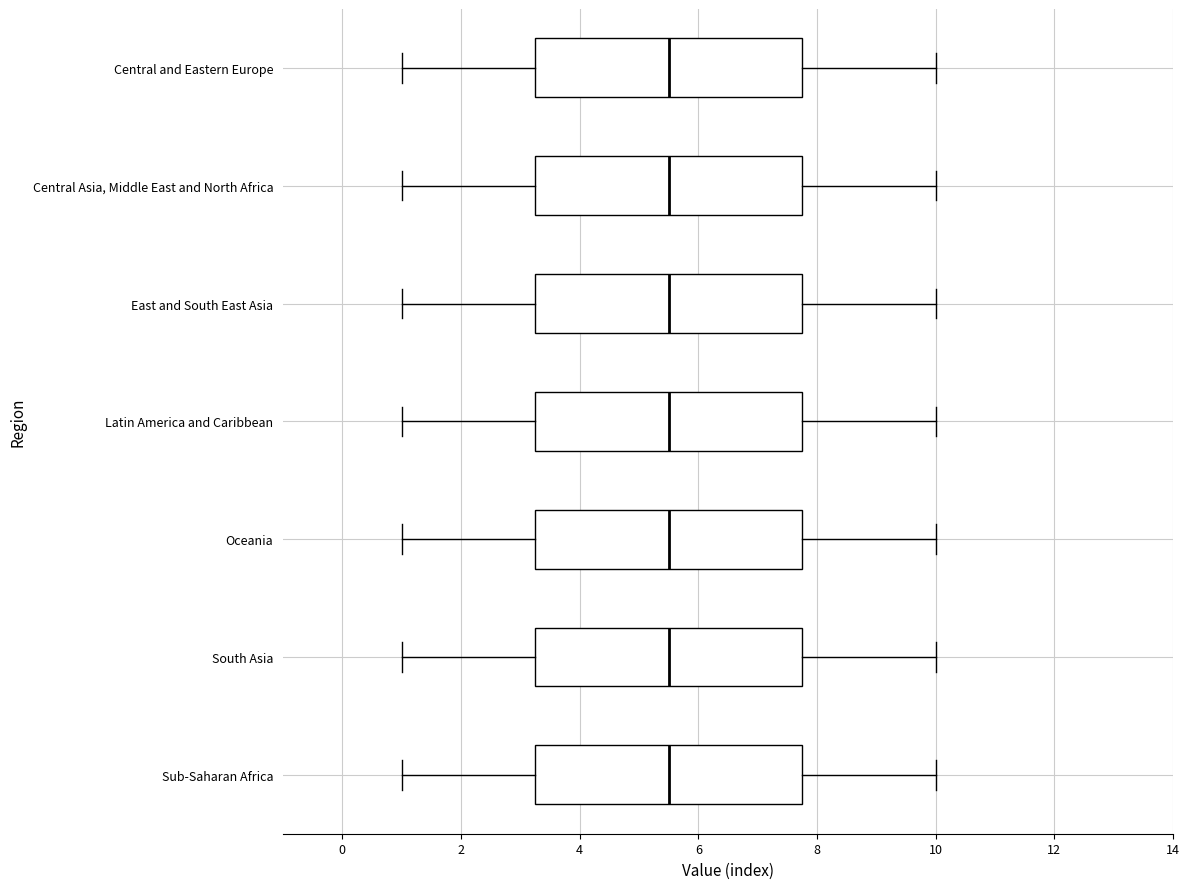

Reading bottom to top, transcribe this box plot: for each box, give where its median line is, the range the box spans, and where its two whiskers end, as read against the x-axis. The values are not printed on the chart, so give them approximately, as read against the axis.

Sub-Saharan Africa: median 5.6, box 3.2 to 7.8, whiskers 1.0 to 10.0
South Asia: median 5.6, box 3.2 to 7.8, whiskers 1.0 to 10.0
Oceania: median 5.6, box 3.2 to 7.8, whiskers 1.0 to 10.0
Latin America and Caribbean: median 5.6, box 3.2 to 7.8, whiskers 1.0 to 10.0
East and South East Asia: median 5.6, box 3.2 to 7.8, whiskers 1.0 to 10.0
Central Asia, Middle East and North Africa: median 5.6, box 3.2 to 7.8, whiskers 1.0 to 10.0
Central and Eastern Europe: median 5.6, box 3.2 to 7.8, whiskers 1.0 to 10.0